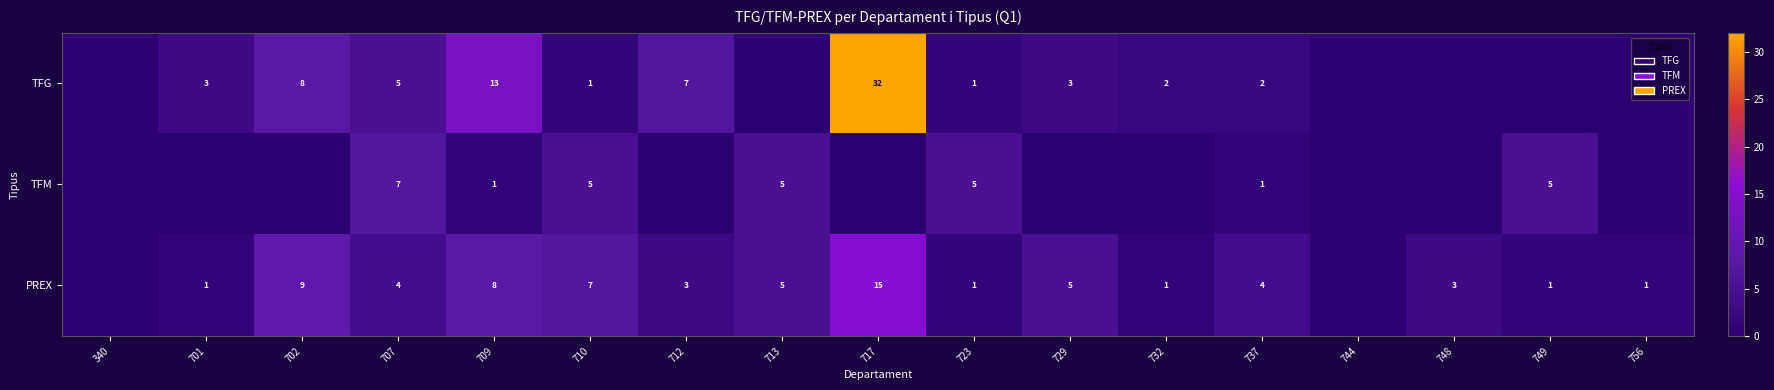

At 707, list the series in order from smallest to largest.

PREX, TFG, TFM